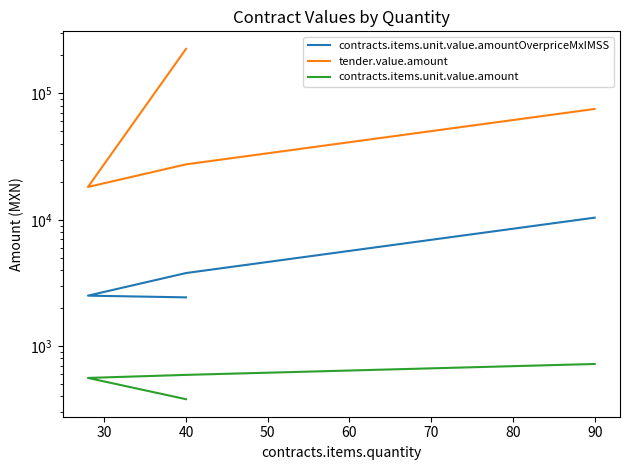

What is the sum of all contracts.items.unit.value.amount values?

2254.0